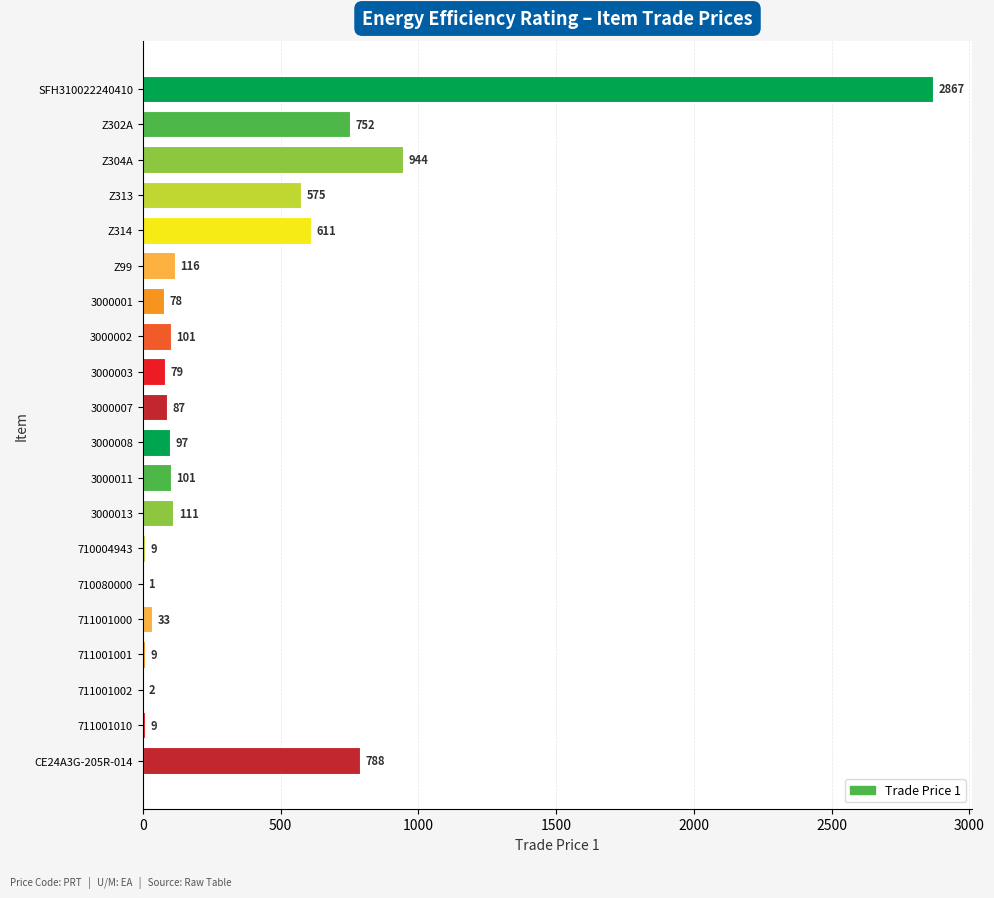

The value at 3000001 is 78. True or false?

True